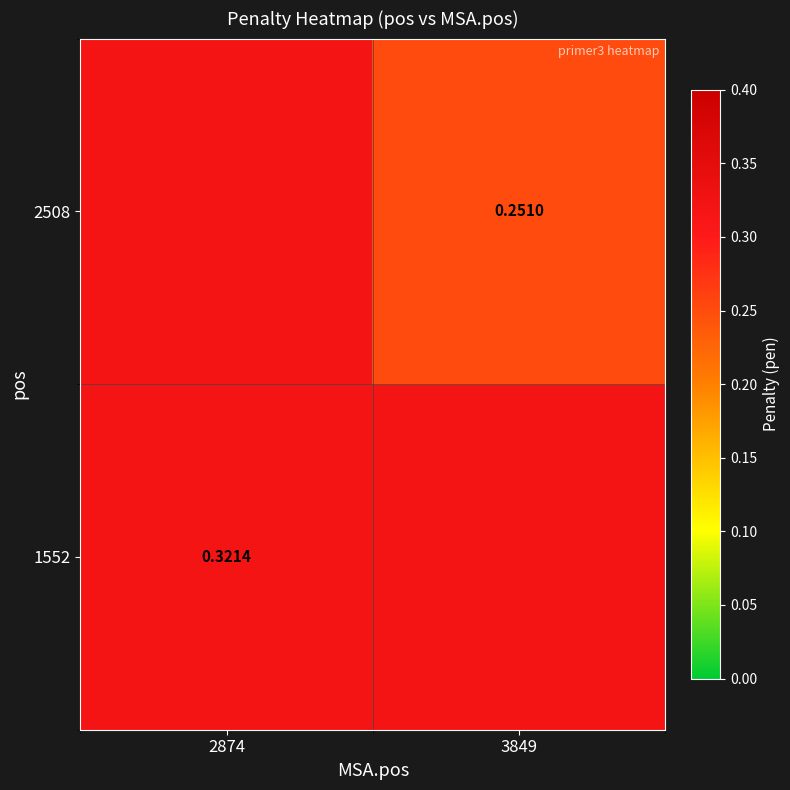

What is the total value across all series at 2874?

0.6